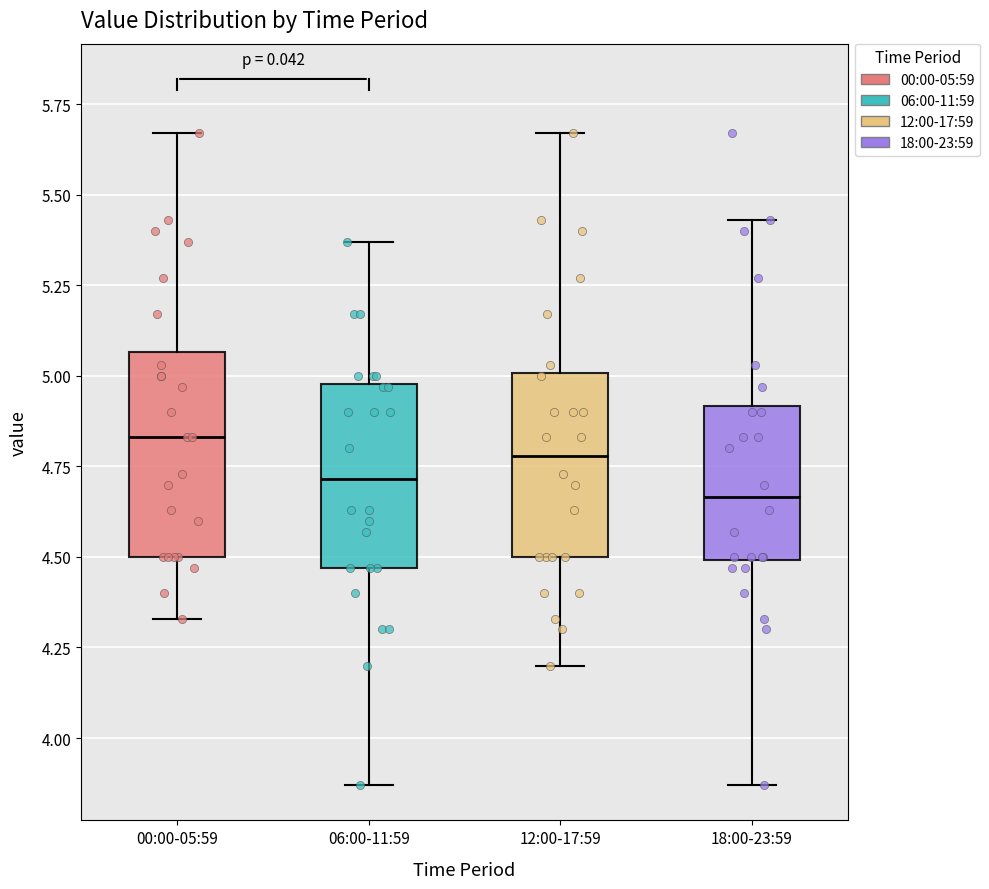

Reading left to right, read every box against the y-axis: the position of its median line, the range the box covers, and the ends of its whiskers. The values are not printed on the chart, so give them approximately, as read against the axis.

00:00-05:59: median 4.85, box 4.50 to 5.05, whiskers 4.35 to 5.65
06:00-11:59: median 4.70, box 4.45 to 5.00, whiskers 3.85 to 5.35
12:00-17:59: median 4.80, box 4.50 to 5.00, whiskers 4.20 to 5.65
18:00-23:59: median 4.65, box 4.50 to 4.90, whiskers 3.85 to 5.45